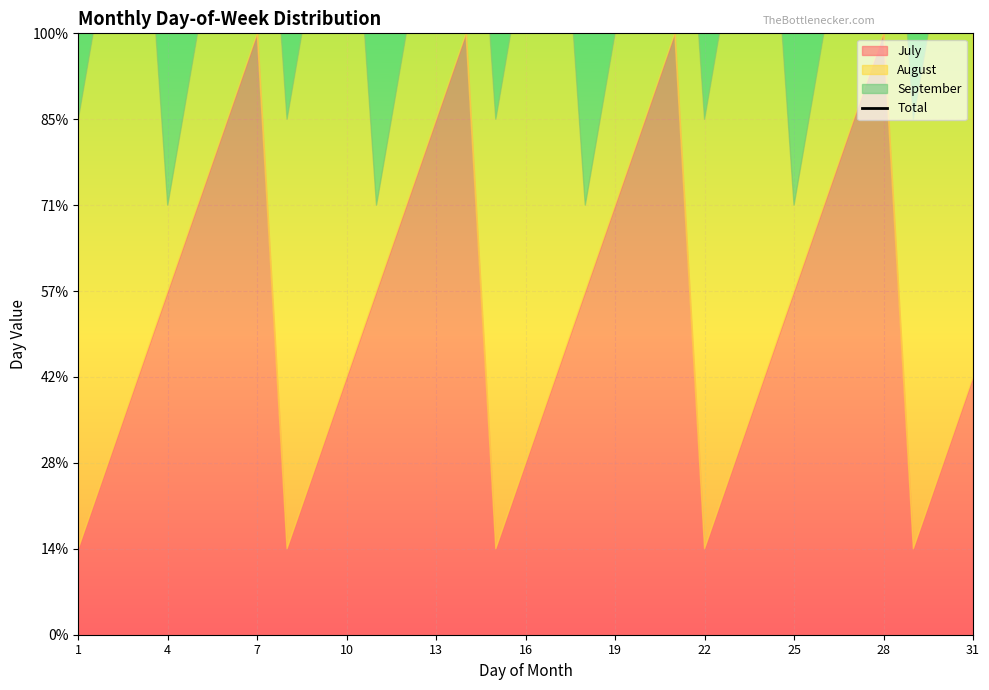

Between 19 and 1, which is larger?

19